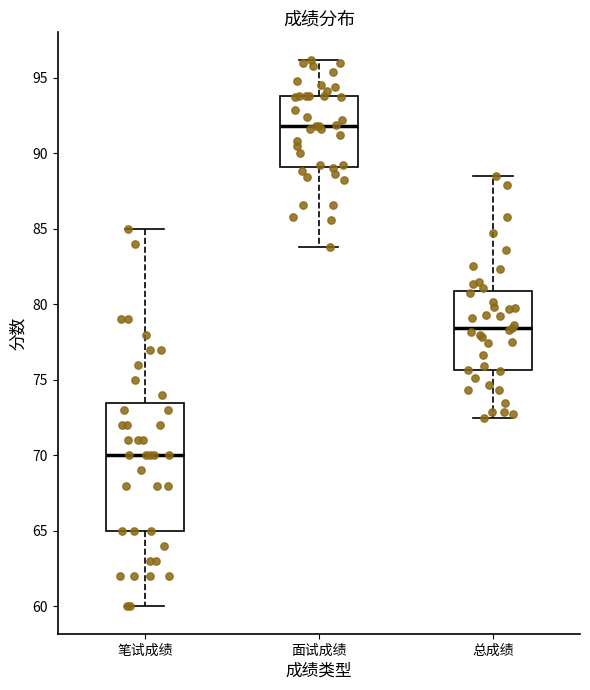

Reading left to right, transcribe this box plot: for each box, give where its median line is, the range the box spans, and where its two whiskers end, as read against the y-axis. The values are not printed on the chart, so give them approximately, as read against the axis.

笔试成绩: median 70.0, box 65.0 to 73.5, whiskers 60.0 to 85.0
面试成绩: median 92.0, box 89.0 to 94.0, whiskers 84.0 to 96.0
总成绩: median 78.5, box 75.5 to 81.0, whiskers 72.5 to 88.5